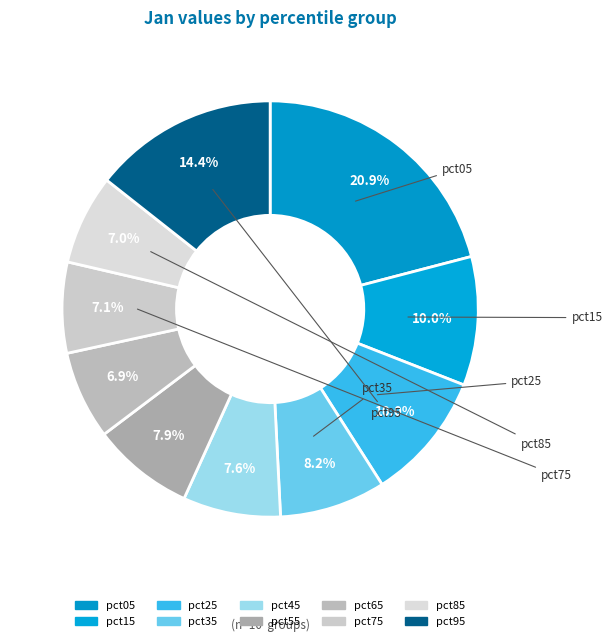

Rank the categories by value from highest to lowest.

pct05, pct95, pct25, pct15, pct35, pct55, pct45, pct75, pct85, pct65